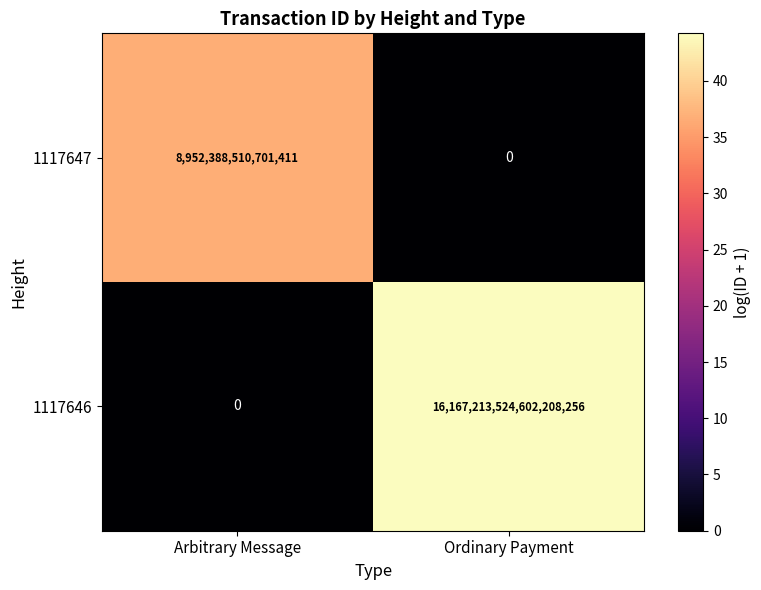

Which series has the largest total across all categories?

1117646